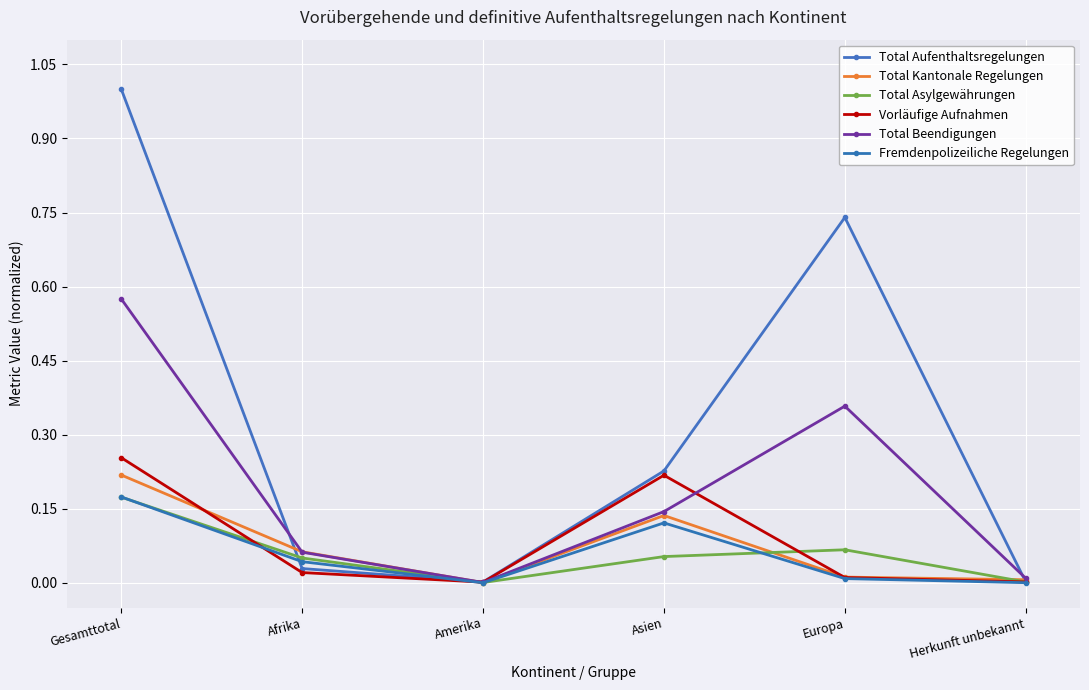

True or false: Total Asylgewährungen has more than 1 points higher than both neighbors.

False